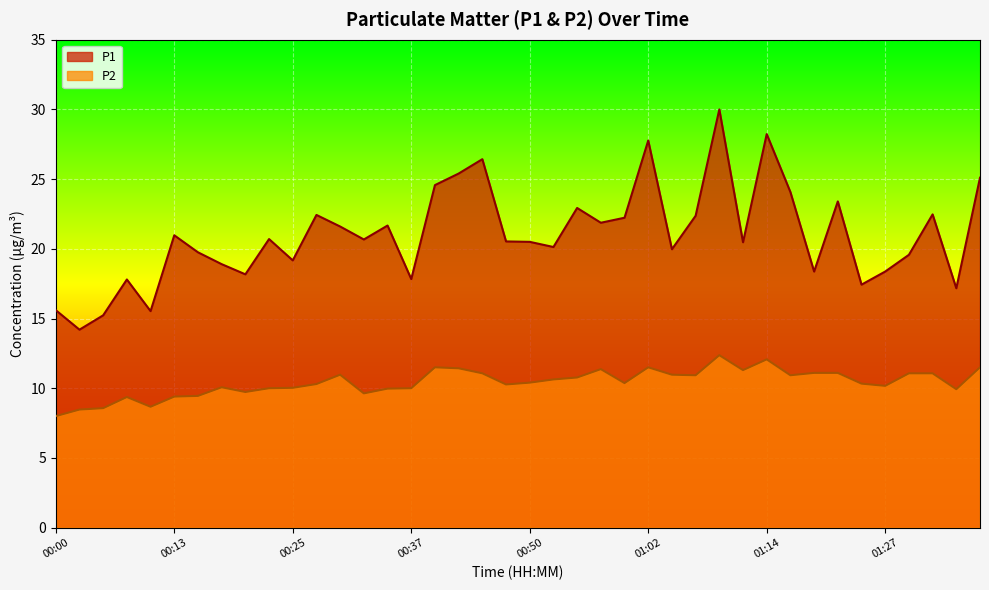

Which series has the widest spread of values?

P1